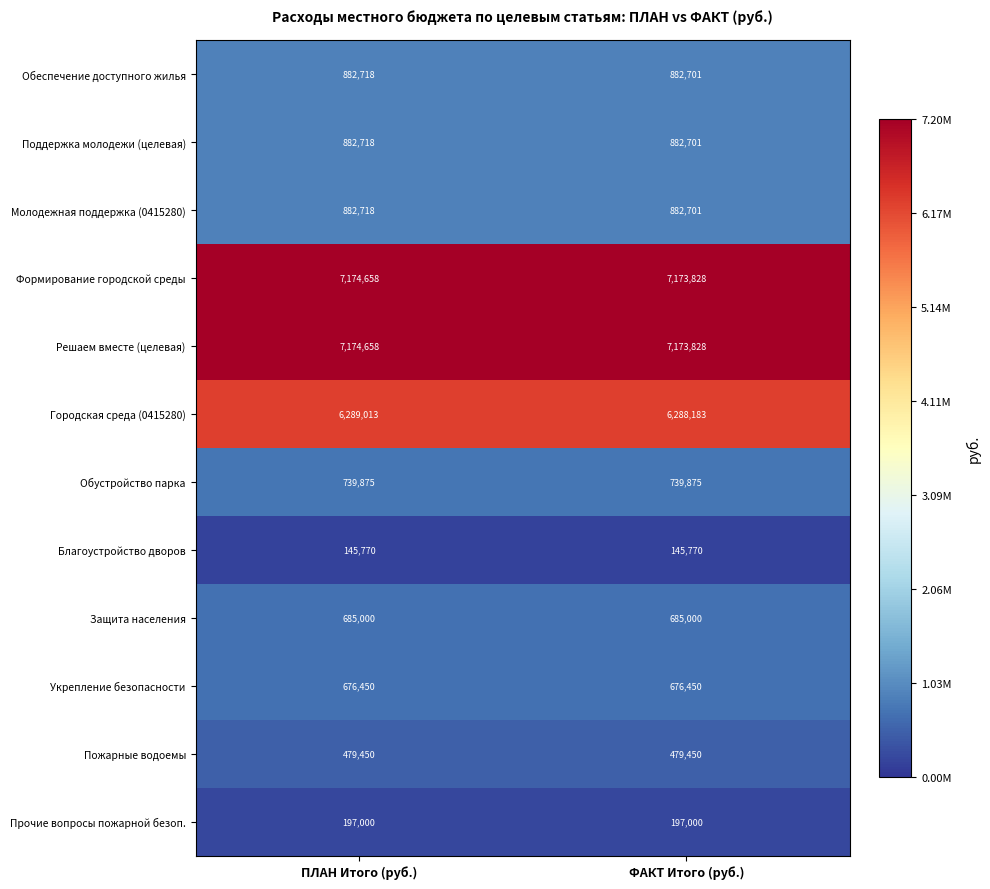

The value of Обеспечение доступного жилья at ФАКТ Итого (руб.) is 882701. True or false?

True